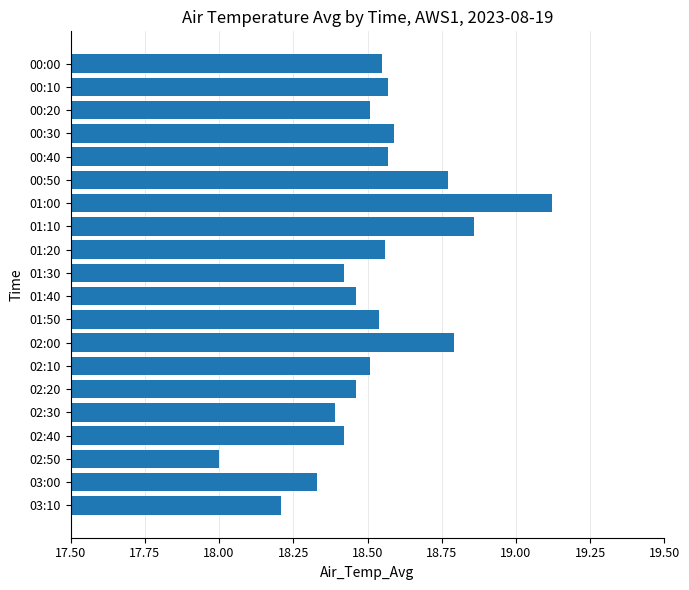

What is the ratio of the value at 00:40 to the value at 00:00?

1.0